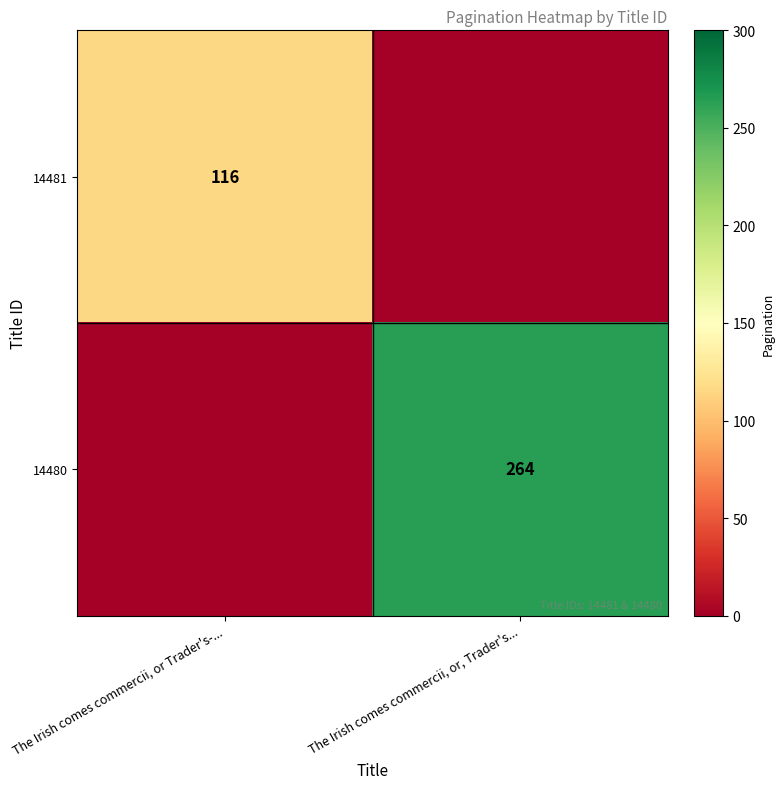

Is it true that 14481 equals 181 at The Irish comes commercii, or Trader's-...?

False